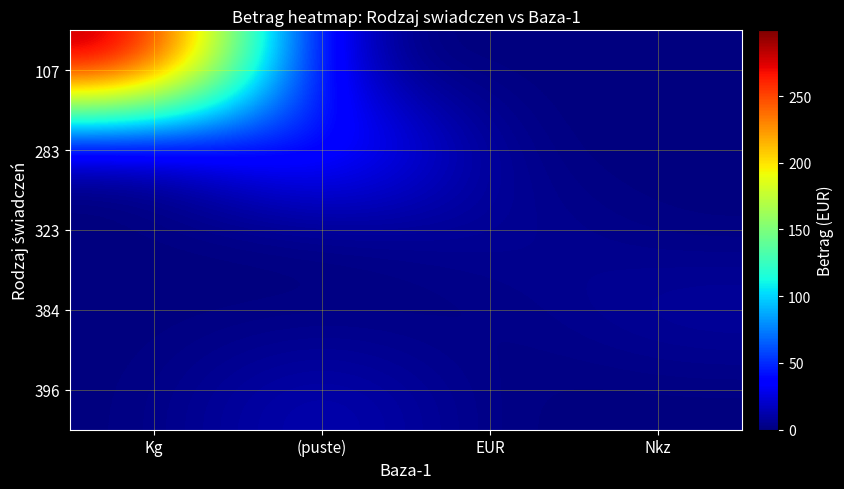

Between Kg and EUR, which series saw the biggest shift?

107